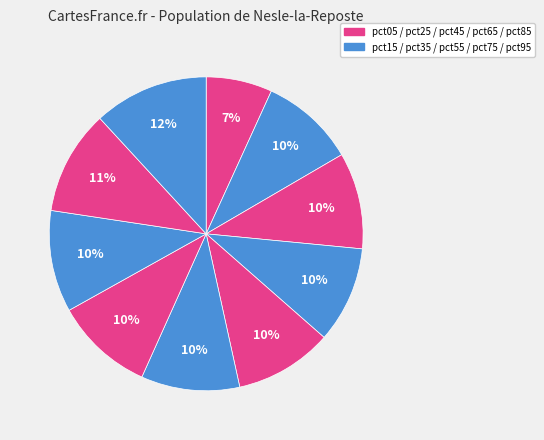

Count the number of slices in the pie.

10